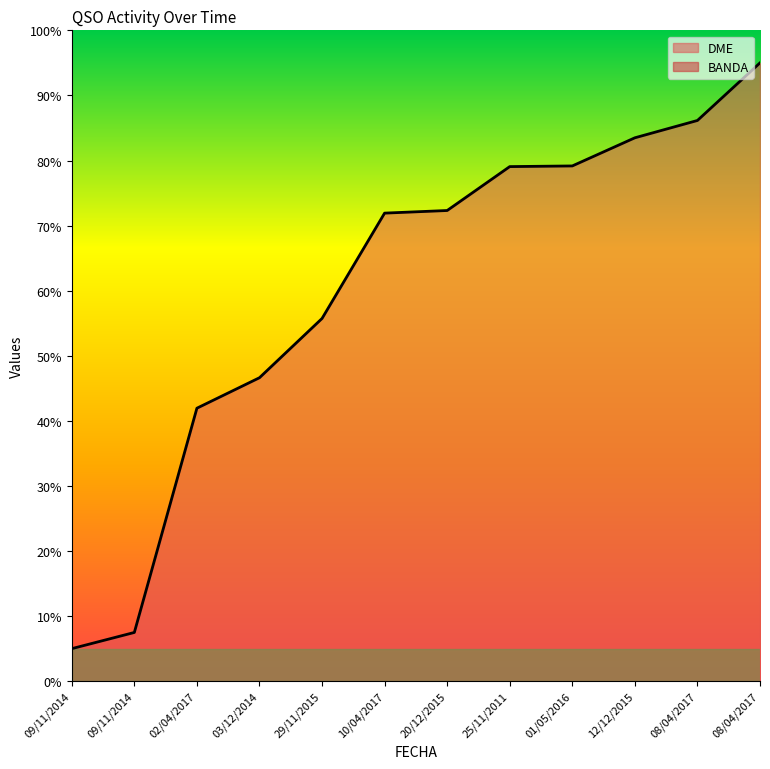

Between 10/04/2017 and 09/11/2014, which is larger?

10/04/2017